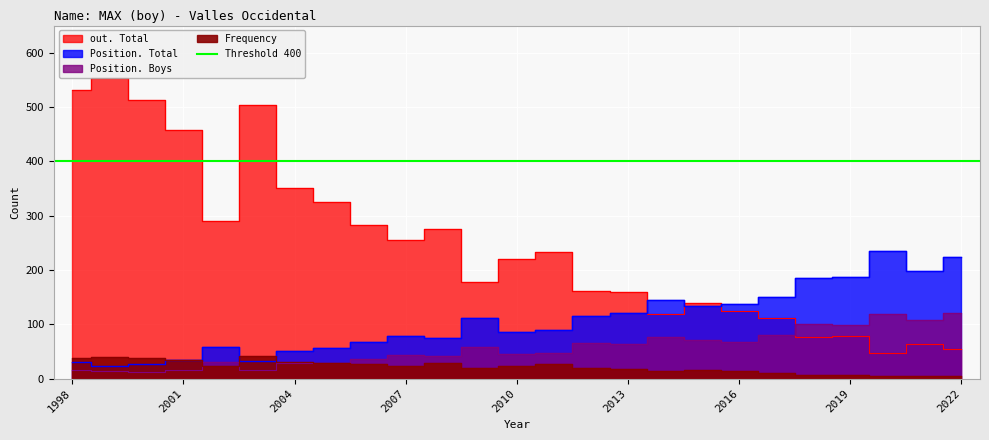

Is the value of Position. Boys at 2011 greater than the value of out. Total at 2015?

No